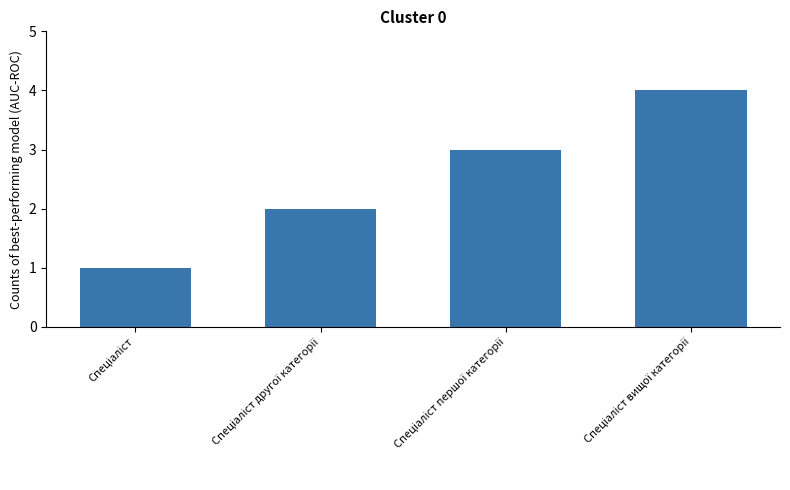

How many bars are there in total?

4